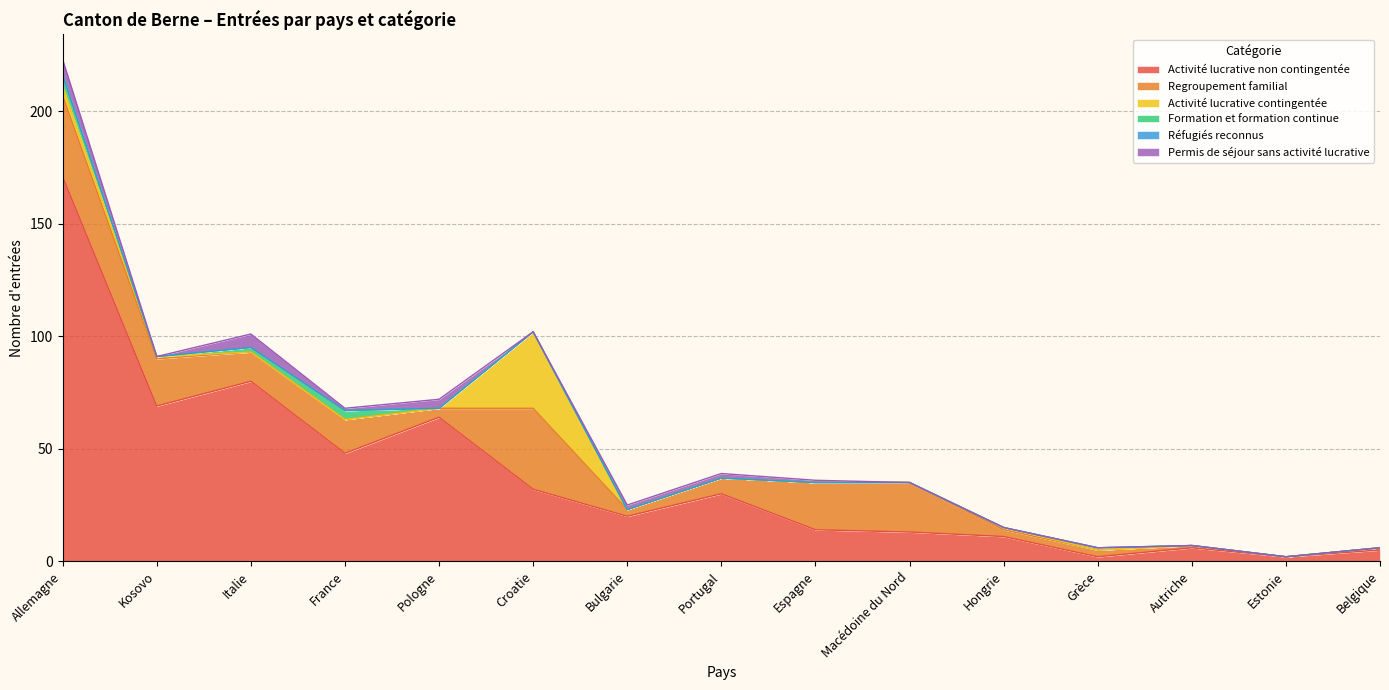

Which series has the largest total across all categories?

Activité lucrative non contingentée